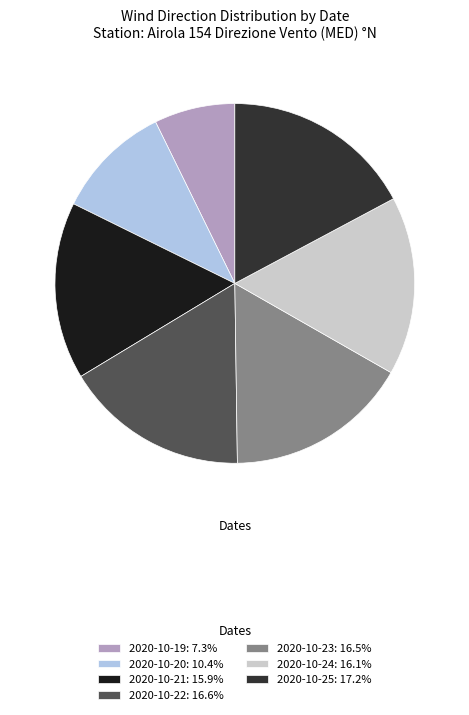

The 2020-10-21 slice represents 23% of the pie. True or false?

False